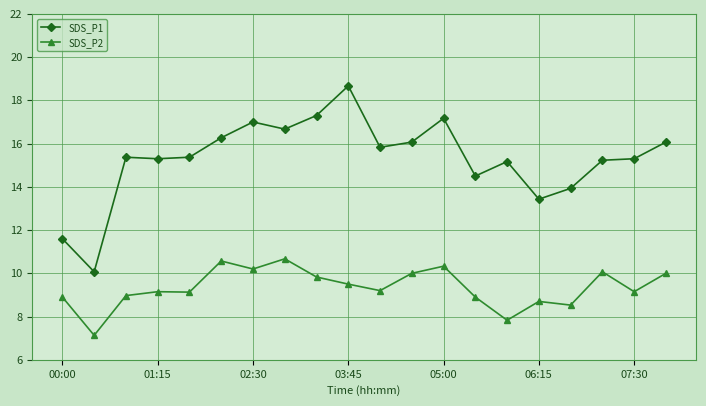

What is the difference between the maximum and minimum values in the SDS_P1 series?

8.6